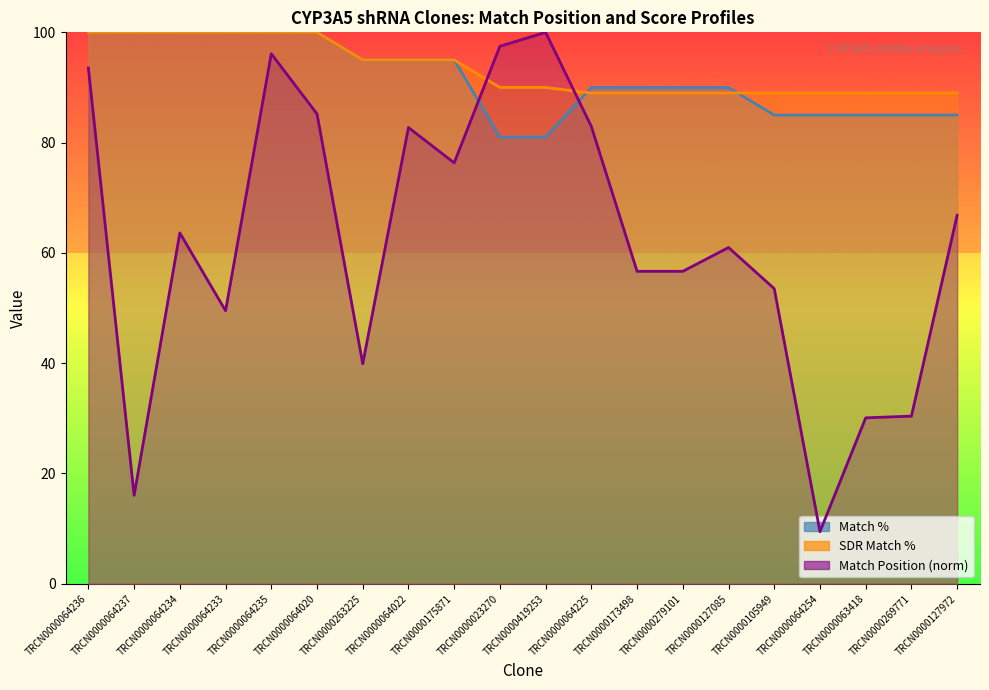

Which has a higher value, TRCN0000064234 or TRCN0000023270?

TRCN0000023270